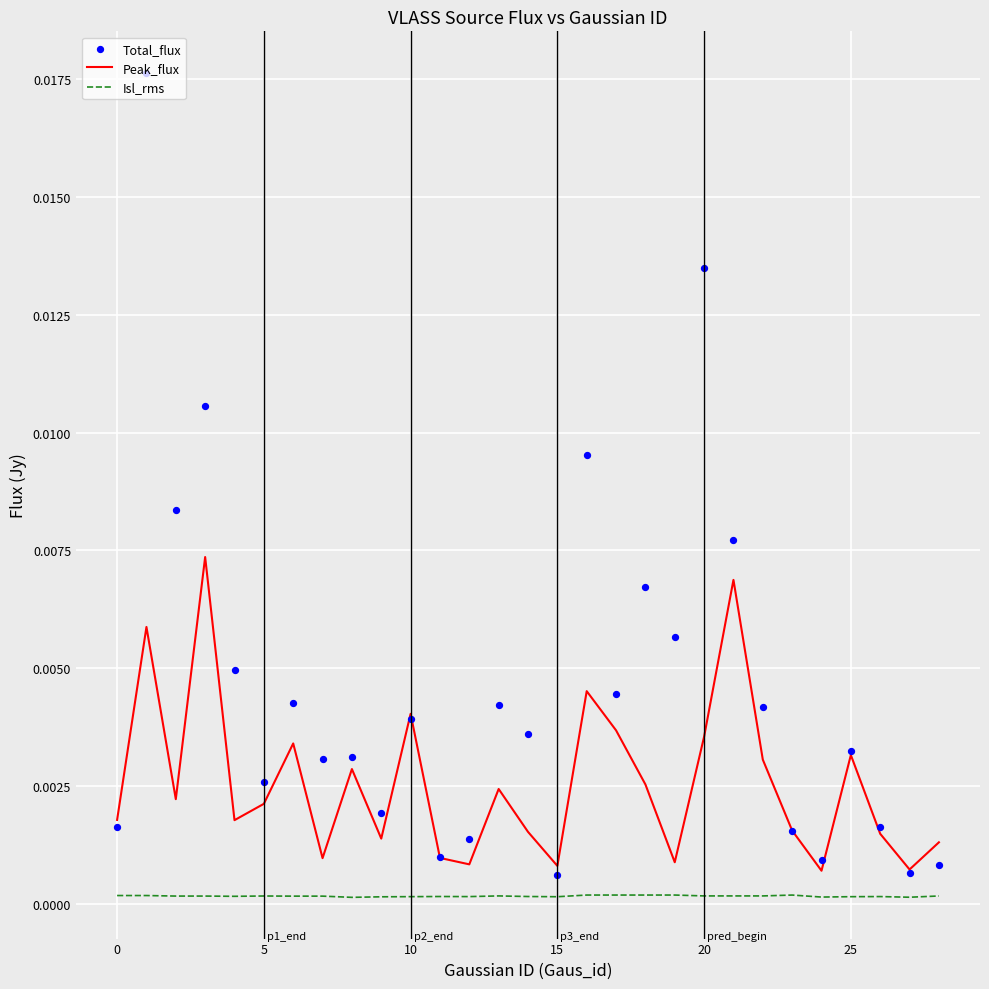

What are all the series names shown in the legend?

Peak_flux, Isl_rms, Total_flux